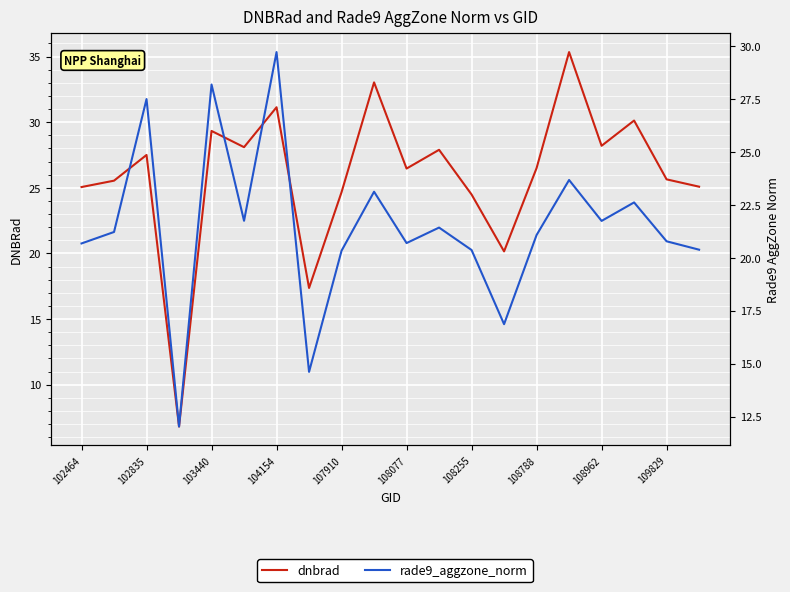

What is the difference between the maximum and second lowest values in the dnbrad series?

18.0